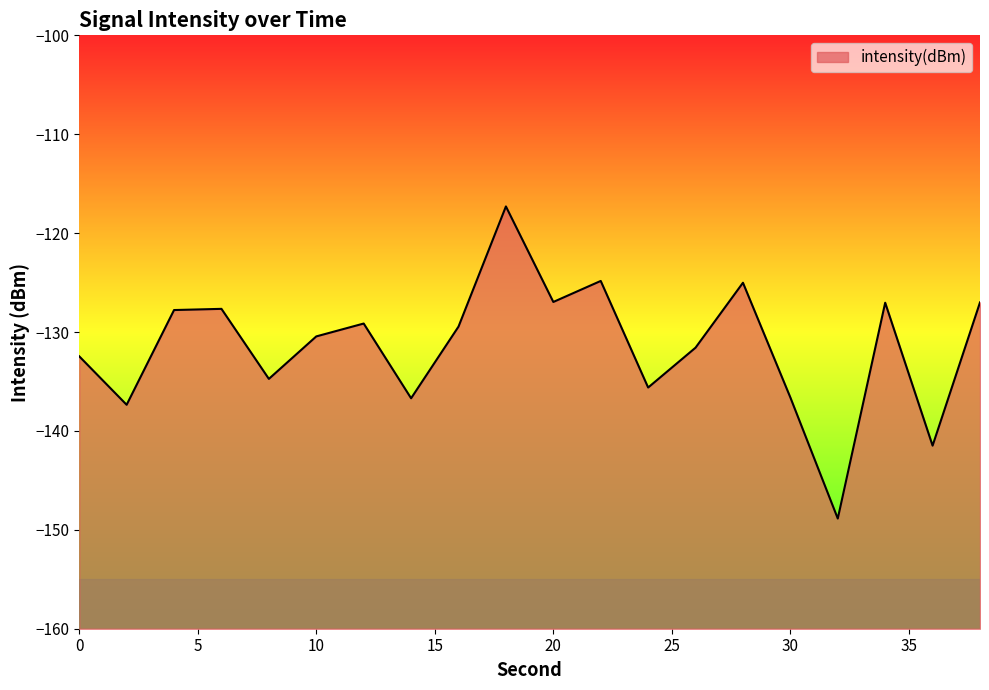

Reading right to left, extract all data points from this chart.

38=-127.0	36=-141.5	34=-127.0	32=-148.9	30=-136.6	28=-125.0	26=-131.6	24=-135.6	22=-124.8	20=-127.0	18=-117.3	16=-129.5	14=-136.7	12=-129.1	10=-130.4	8=-134.7	6=-127.7	4=-127.8	2=-137.4	0=-132.5